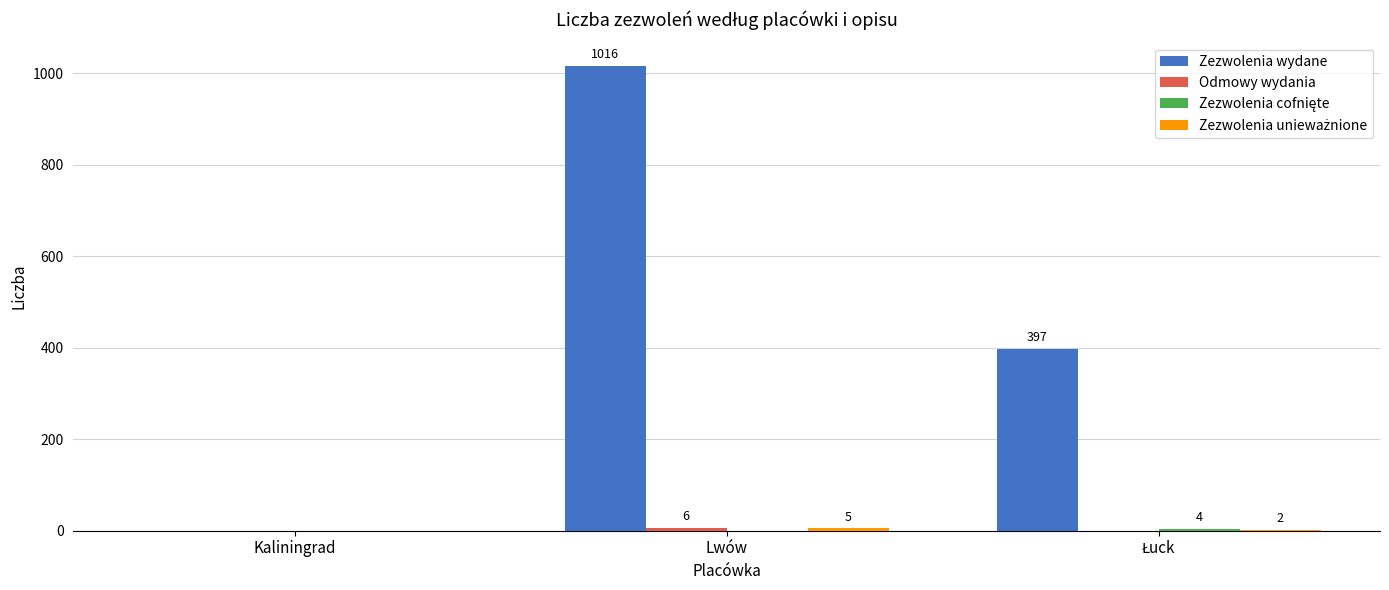

Where does the Zezwolenia wydane series first go above 397?

Lwów